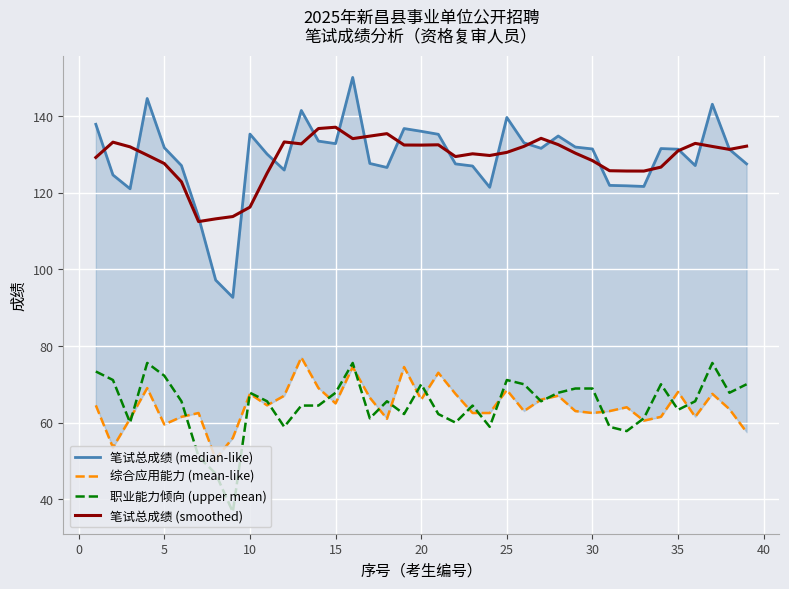

True or false: 笔试总成绩 (smoothed) and 职业能力倾向 (upper mean) cross at least once.

False